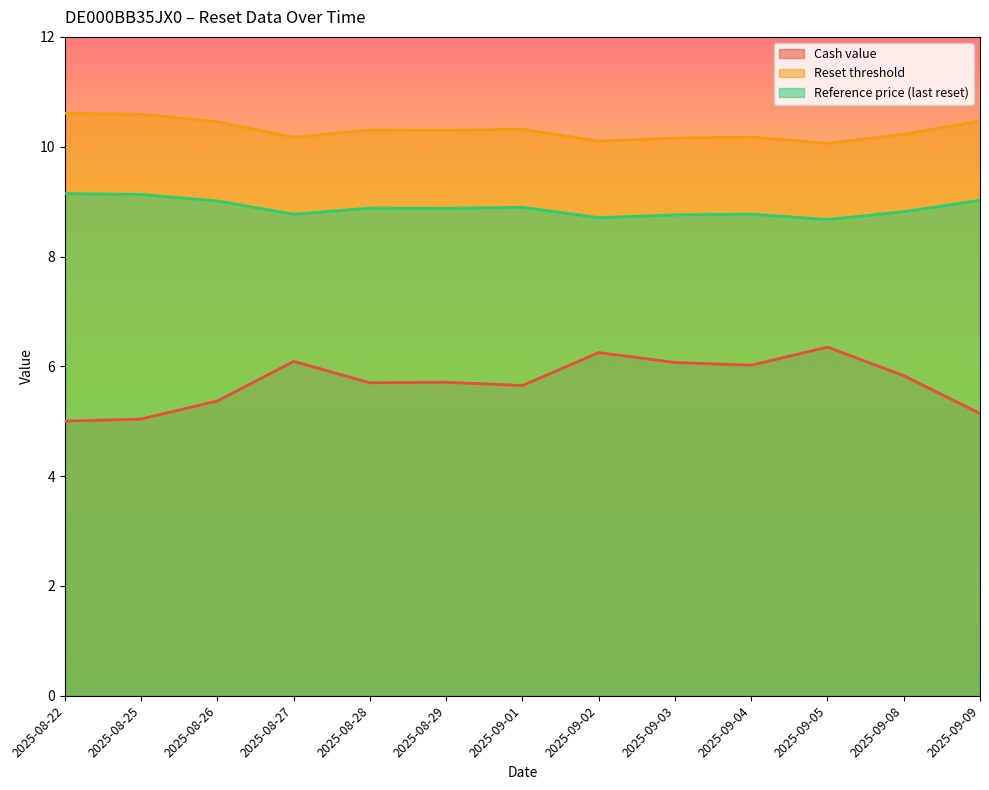

What is the difference between the maximum and minimum values in the Cash value series?

1.3